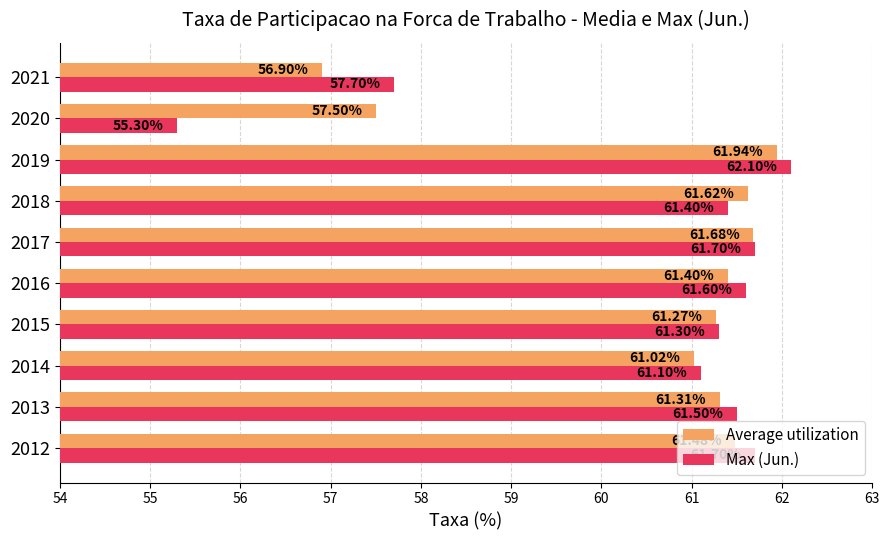

Count the number of categories in the chart.

10